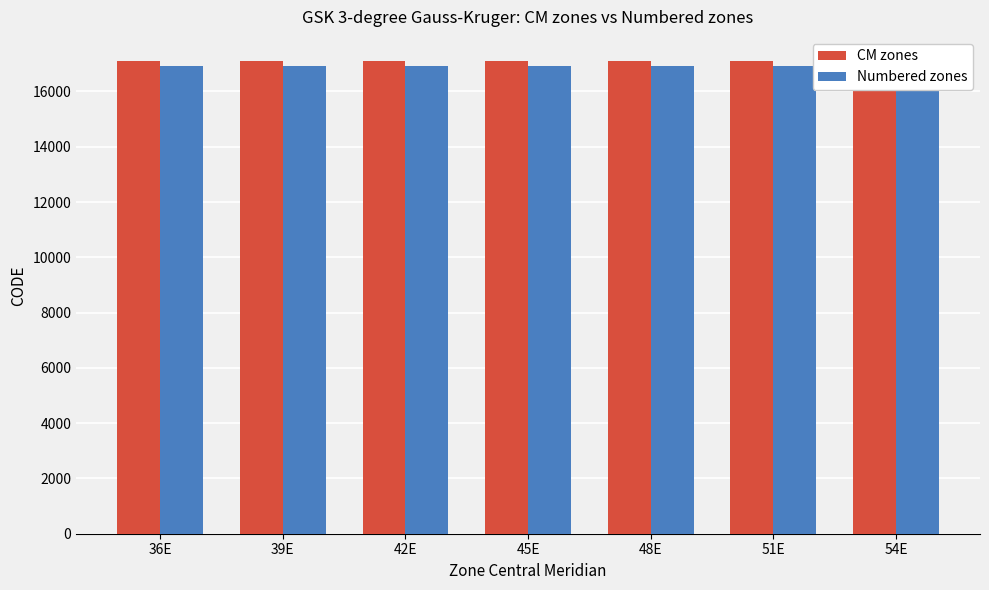

What is the label of the 7th bar from the right?

36E